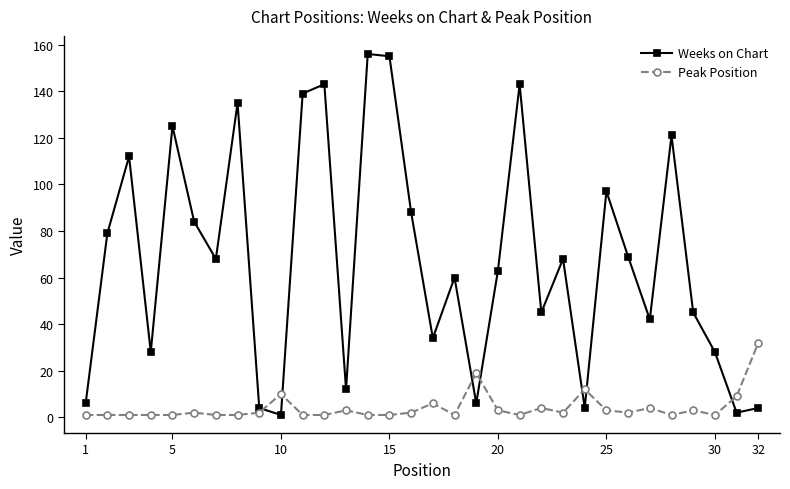

What is the maximum value shown in the chart?

156